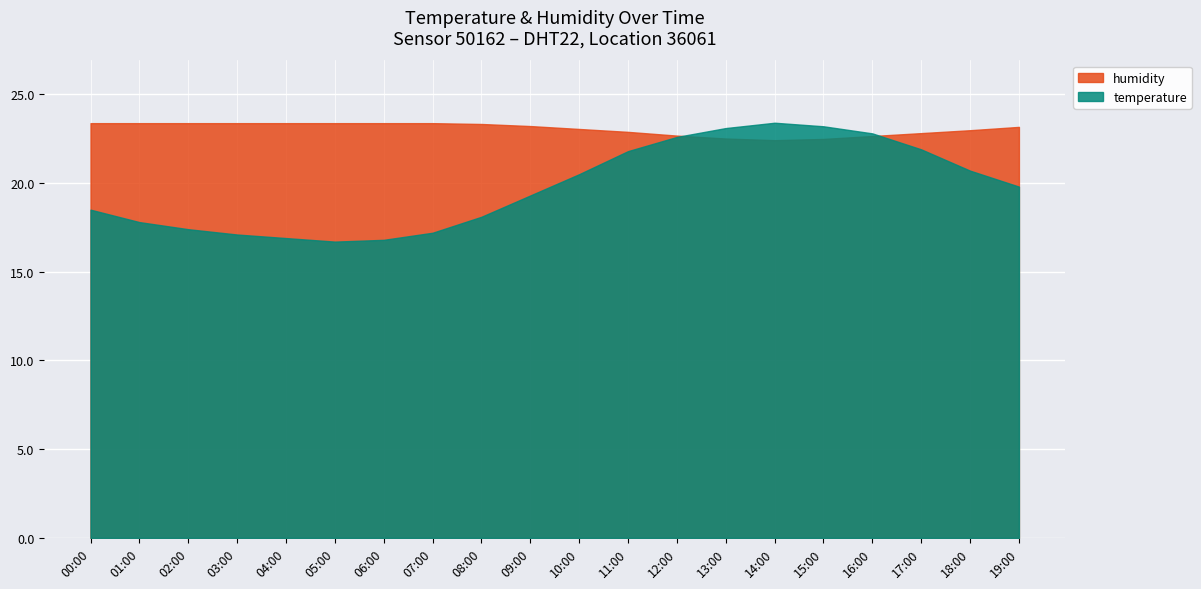

What position from the right is 03:00?

17